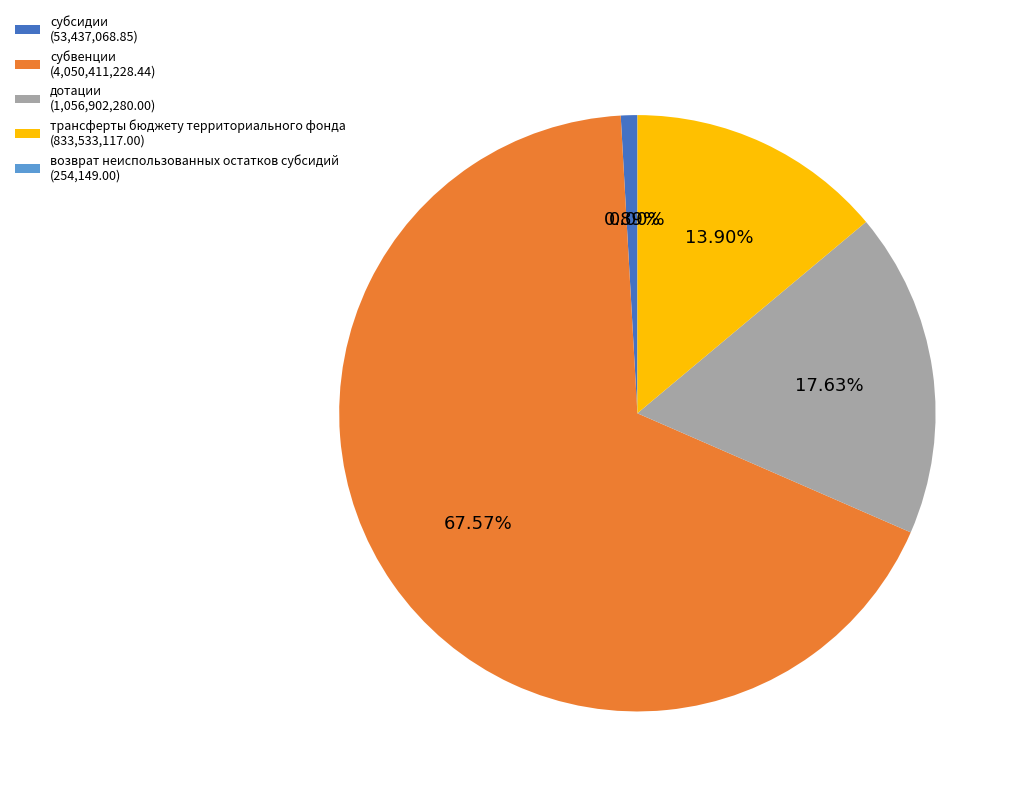

To the nearest percent, what percentage of the pie is дотации?

18%